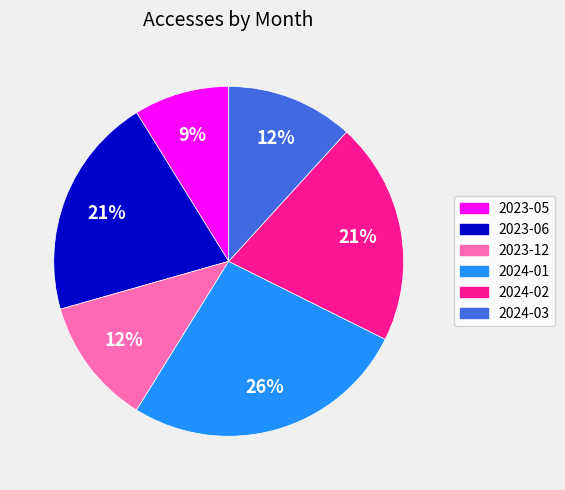

To the nearest percent, what portion does 2024-03 represent?

12%